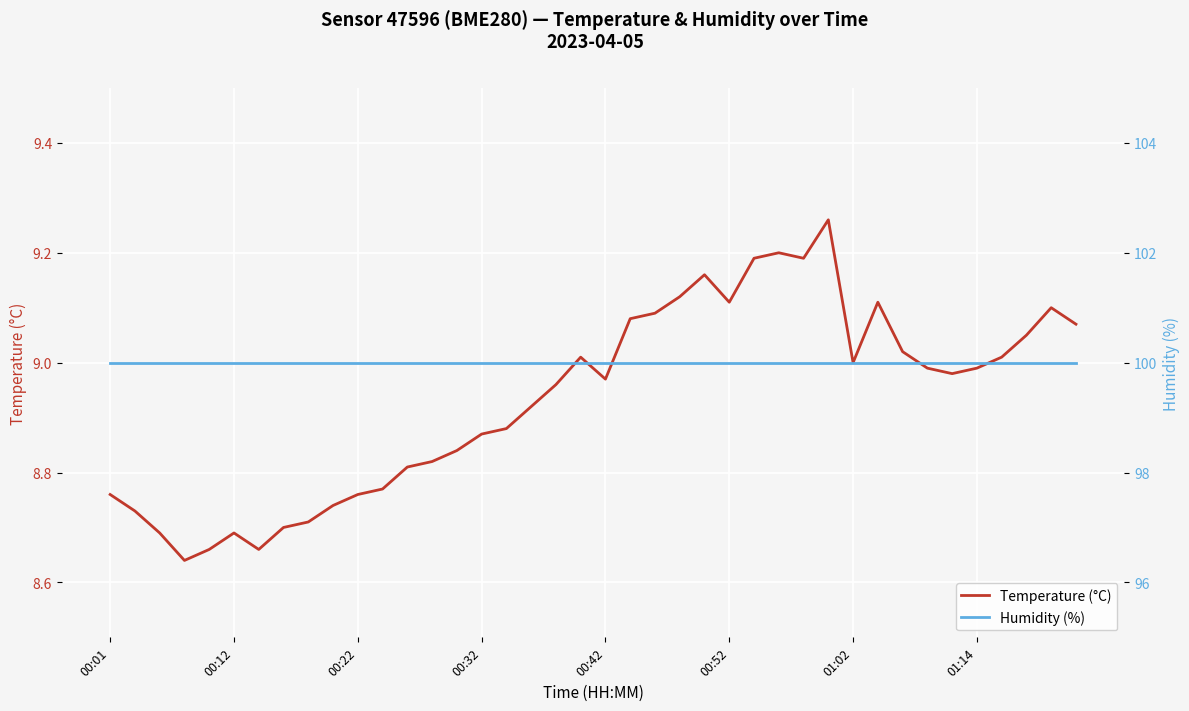

At how many categories does at least one series exceed 79?

40